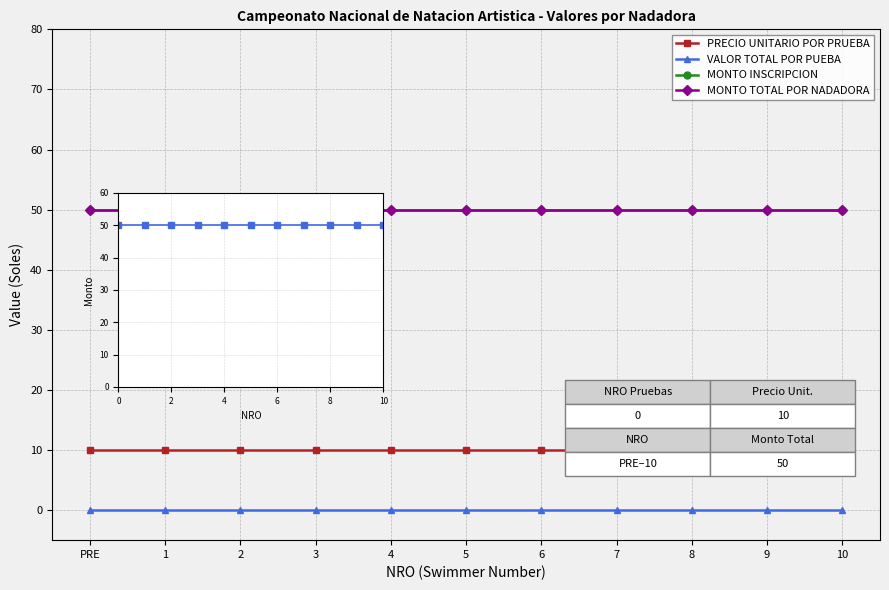

Reading left to right, transcribe all the data shown in this chart.

PRECIO UNITARIO POR PRUEBA: 10	10	10	10	10	10	10	10	10	10	10
VALOR TOTAL POR PUEBA: 0	0	0	0	0	0	0	0	0	0	0
MONTO INSCRIPCION: 50	50	50	50	50	50	50	50	50	50	50
MONTO TOTAL POR NADADORA: 50	50	50	50	50	50	50	50	50	50	50